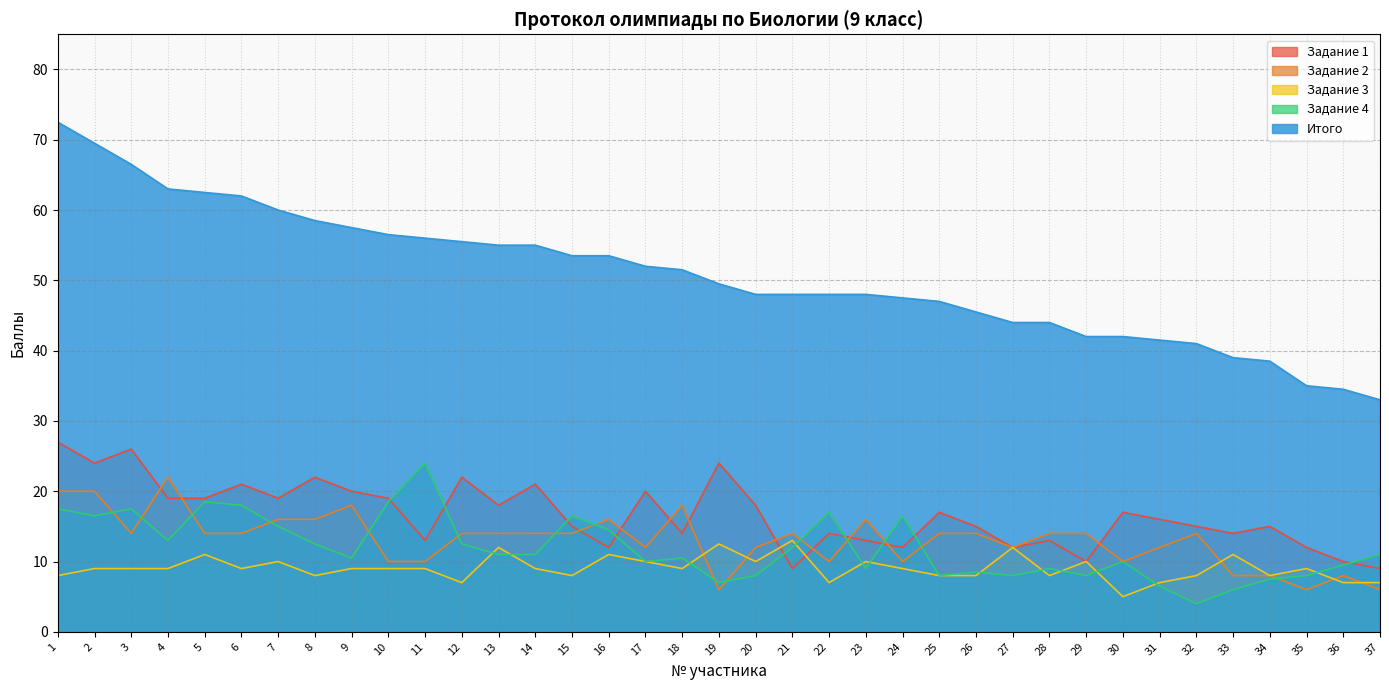

What is the value of the Задание 2 point at the 35th from the left?

6.0